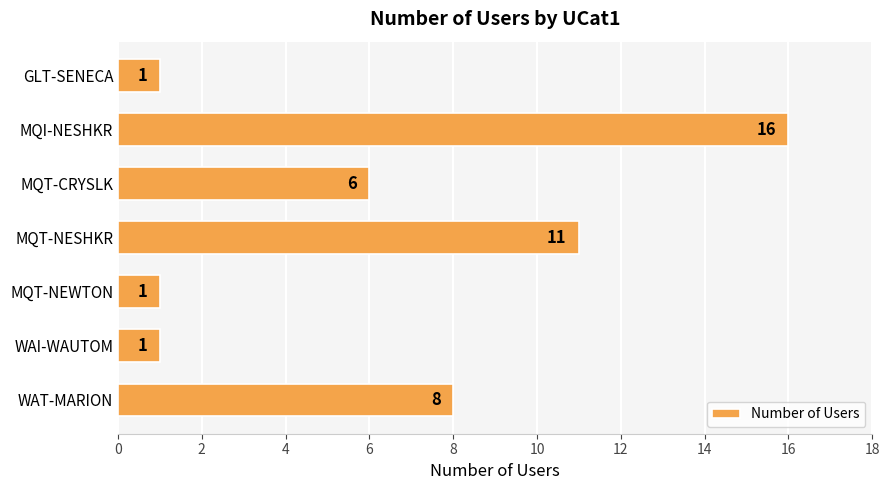

How many bars are there in total?

7